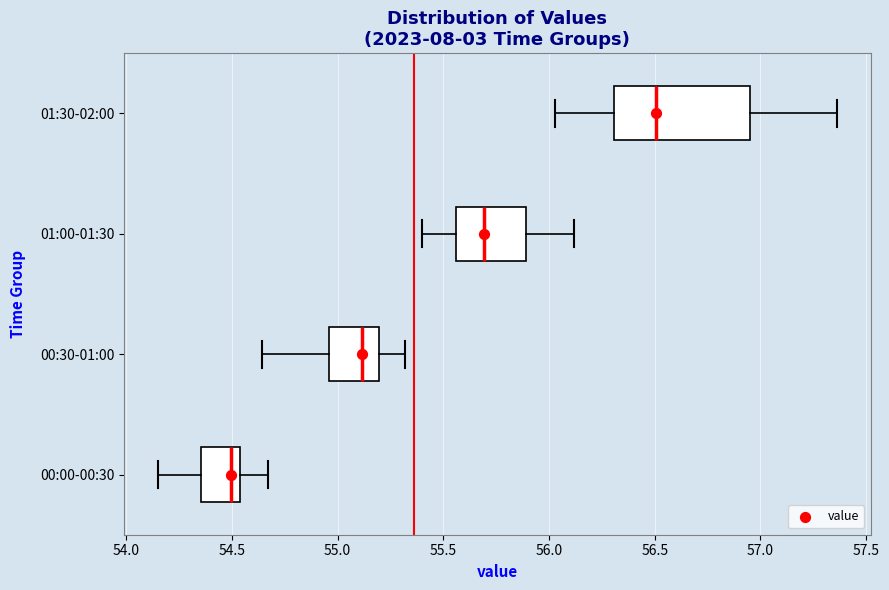

Where is the right edge of the box for 00:30-01:00 on the x-axis? The values are not printed on the chart, so give them approximately, as read against the axis.

55.20